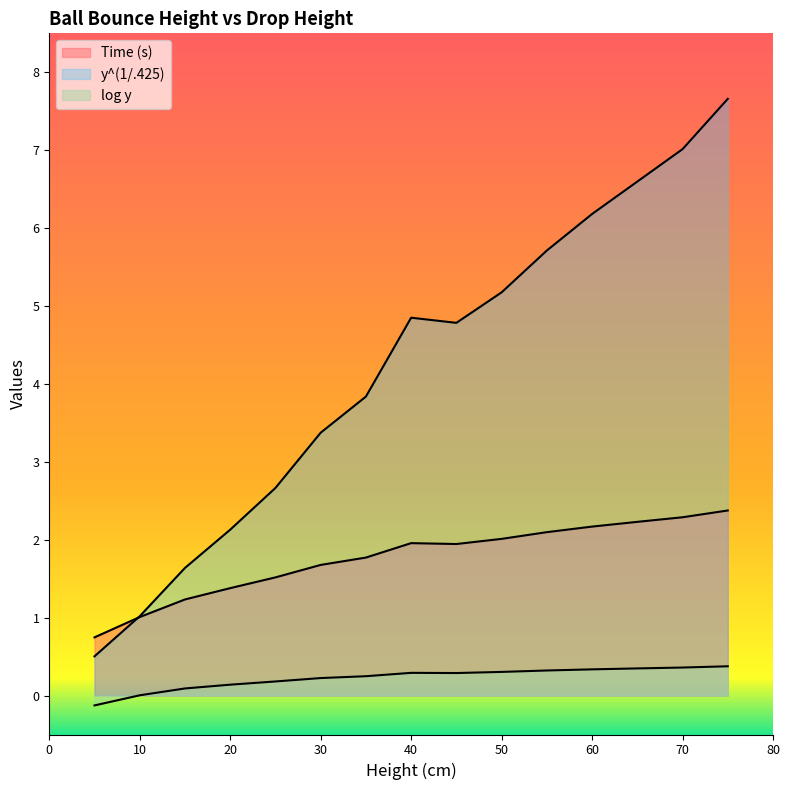

Is the value of y^(1/.425) at 65 greater than the value of Time (s) at 20?

Yes